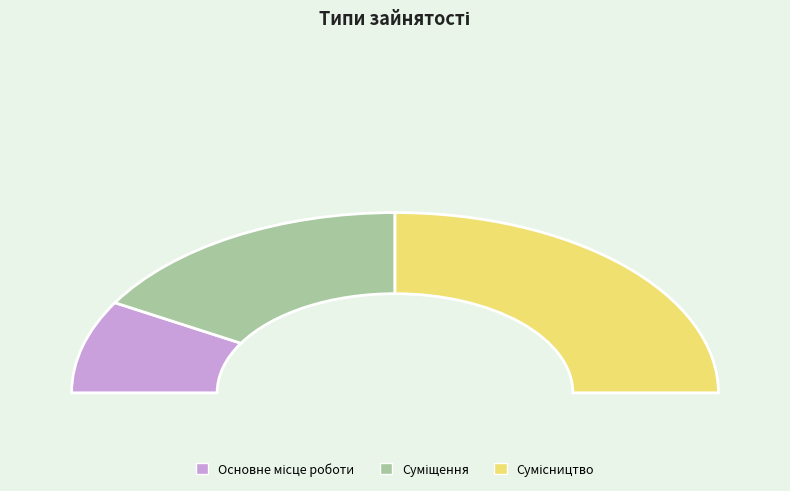

How many segments does this pie chart have?

3